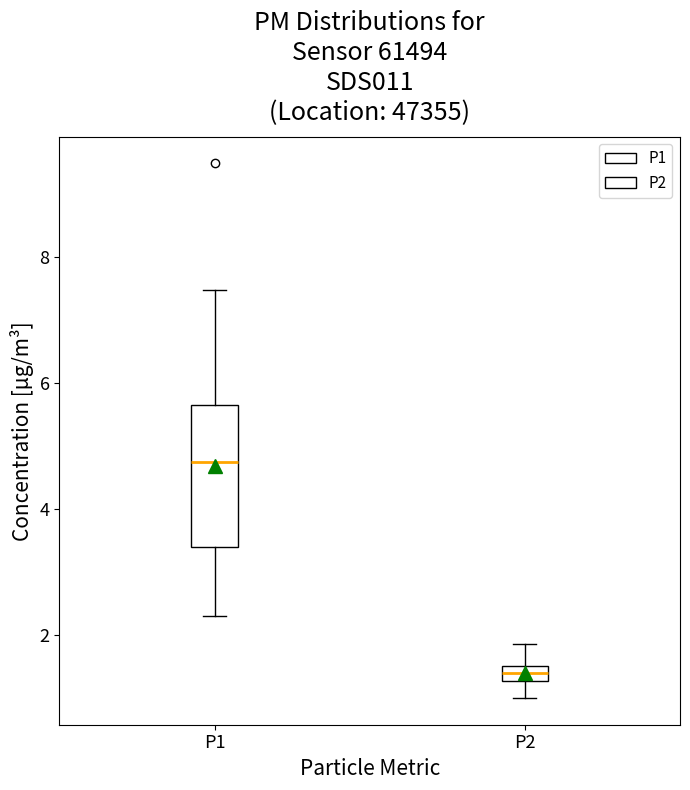

Where does the lower whisker of the box for P2 end on the y-axis? The values are not printed on the chart, so give them approximately, as read against the axis.

1.0